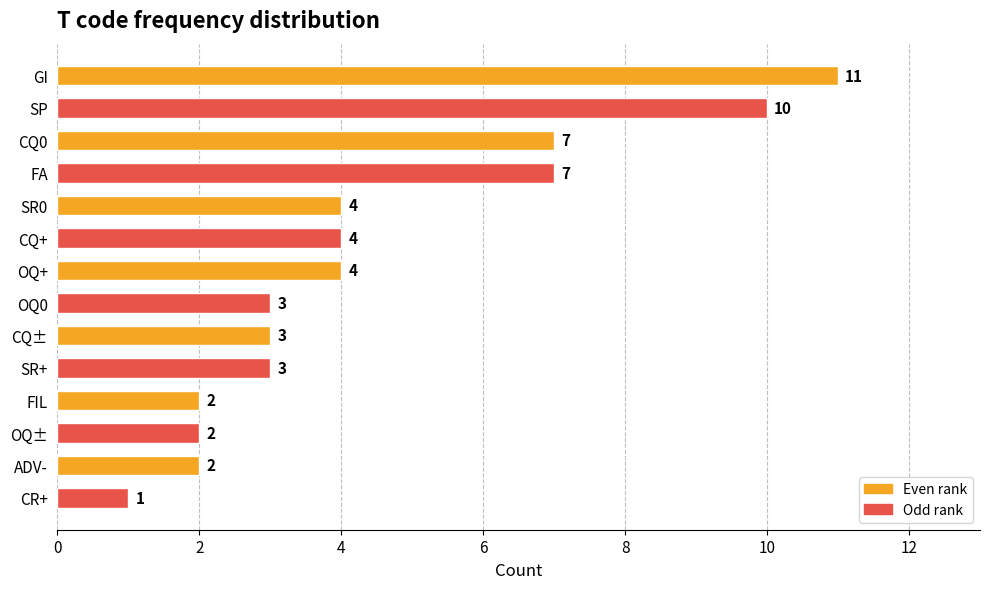

How many bars are there in total?

14